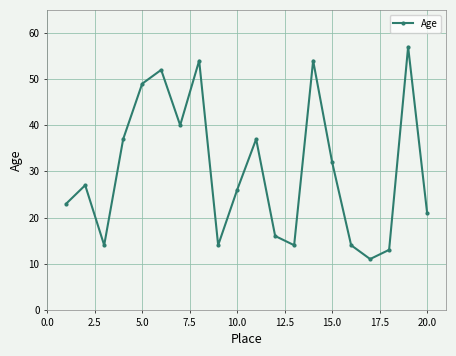

How many points are higher than both their immediate neighbors (excluding endpoints)?

6